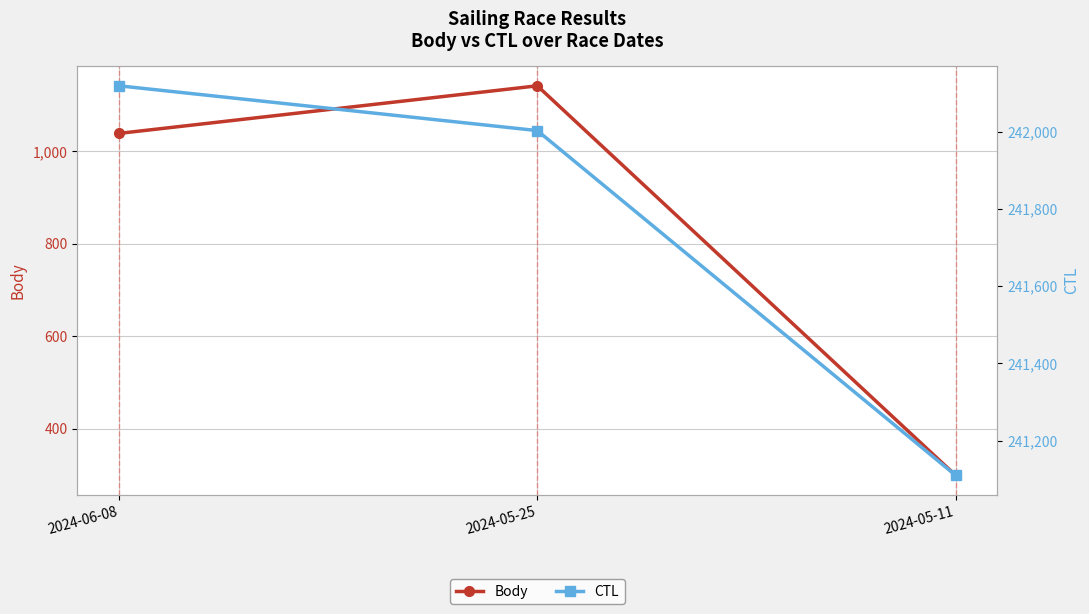

At 2024-06-08, list the series in order from largest to smallest.

CTL, Body